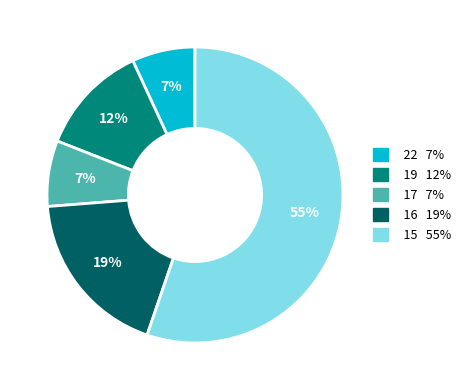

Is there a majority slice in this chart?

Yes